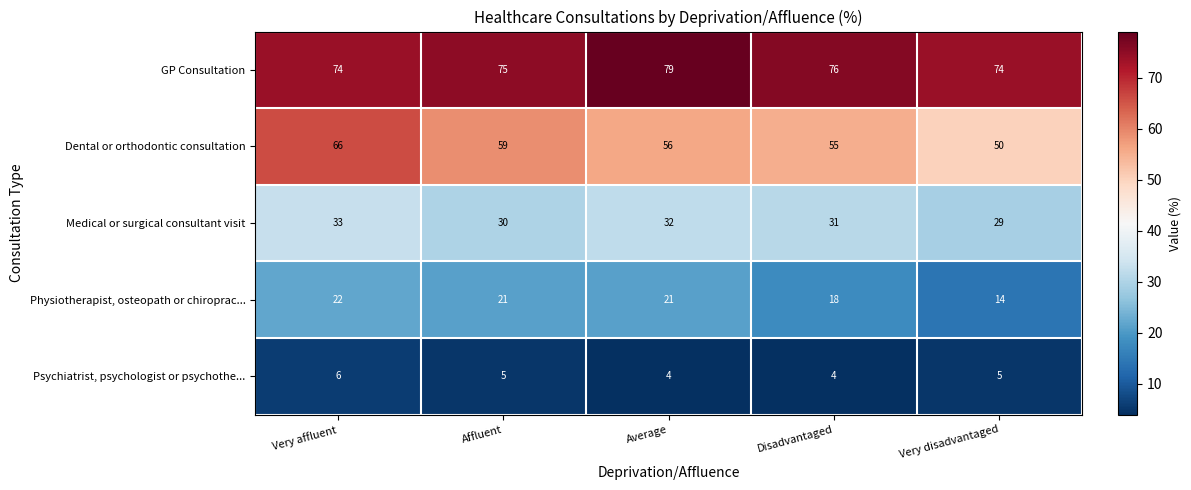

List the series in order of their peak value, lowest first.

Psychiatrist, psychologist or psychothe..., Physiotherapist, osteopath or chiroprac..., Medical or surgical consultant visit, Dental or orthodontic consultation, GP Consultation